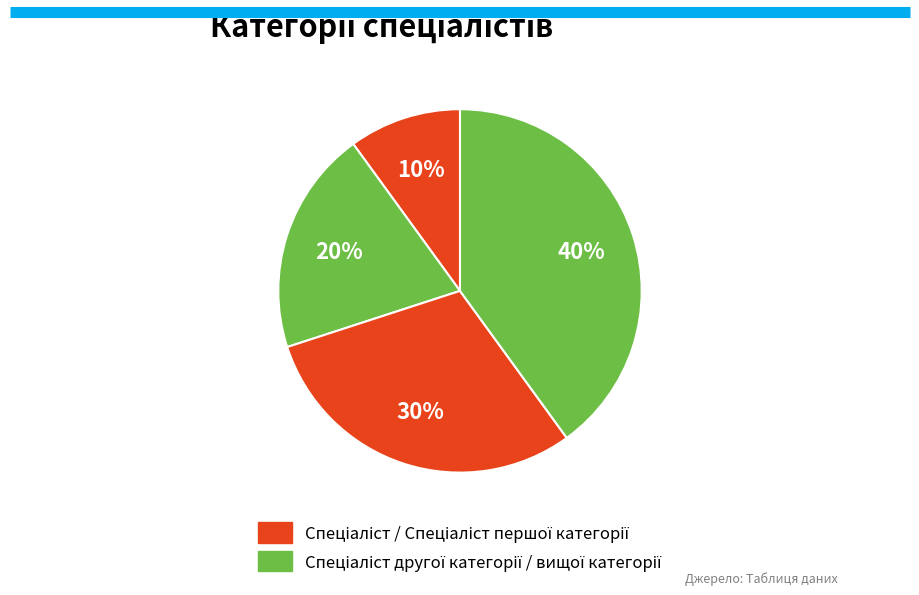

Which category has the smallest portion of the pie?

Спеціаліст